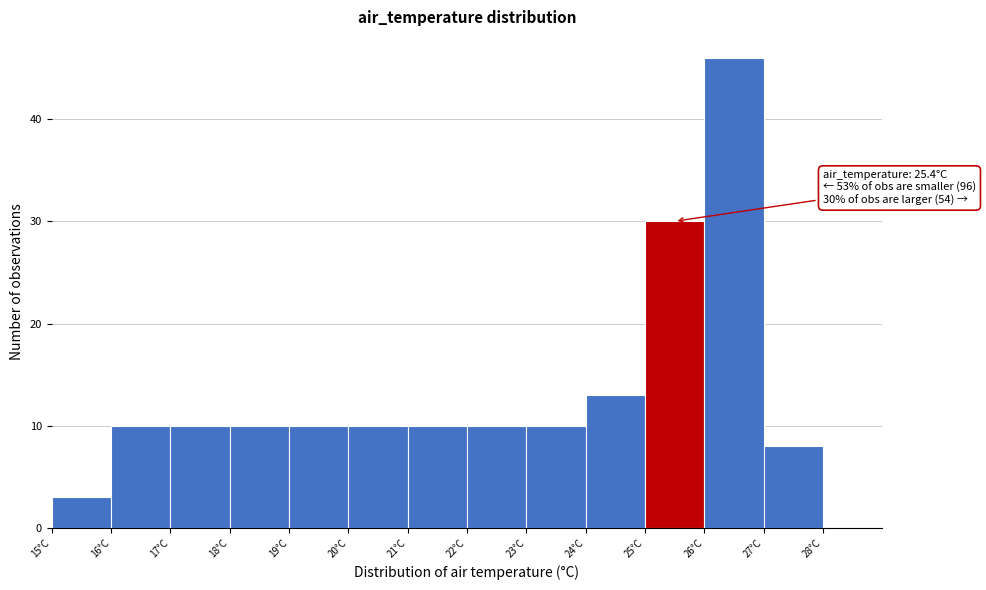

Over which range of the x-axis is the bar tallest?

26 to 27